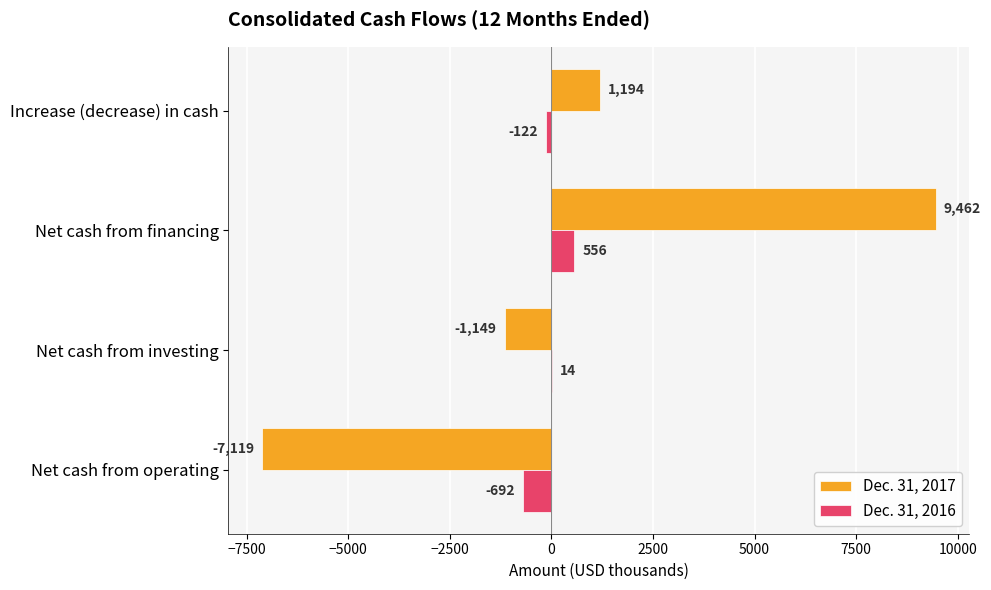

At which label does Dec. 31, 2017 reach its peak?

Net cash from financing